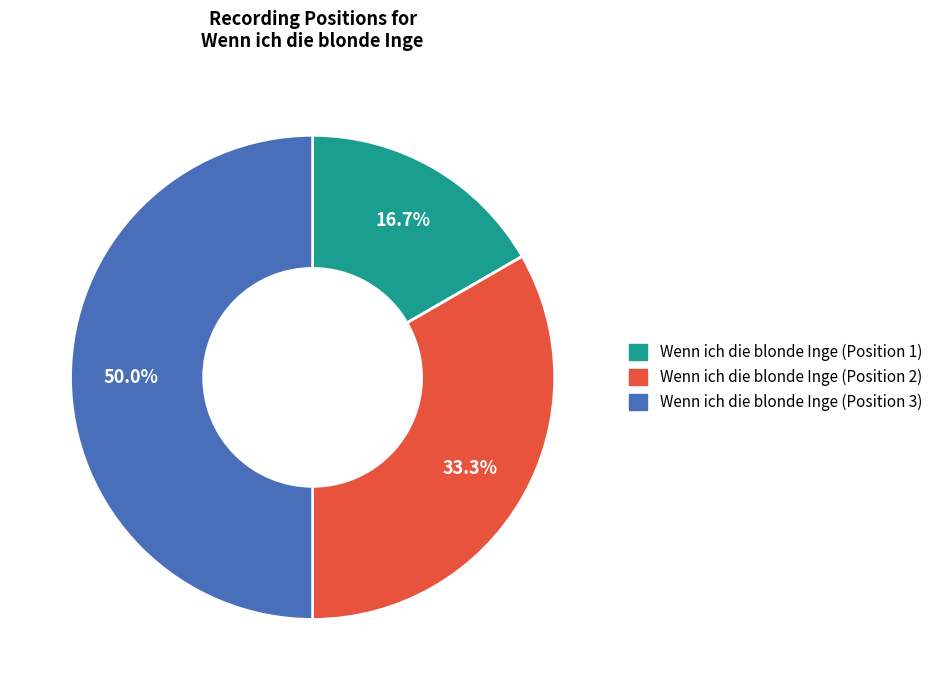

True or false: Wenn ich die blonde Inge (Position 3) accounts for 64% of the total.

False